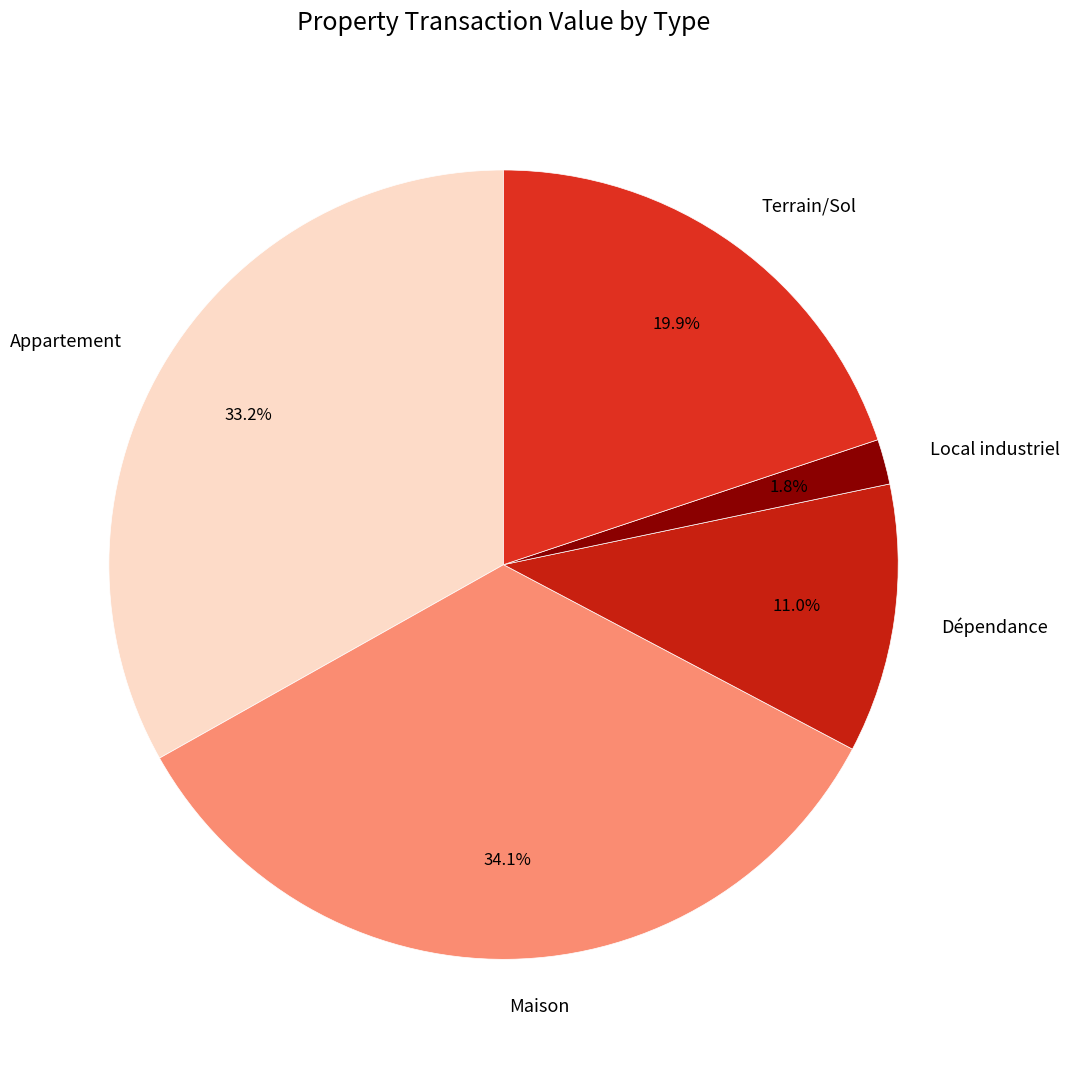

To the nearest percent, what is the difference between the largest and smallest slice percentages?

32%